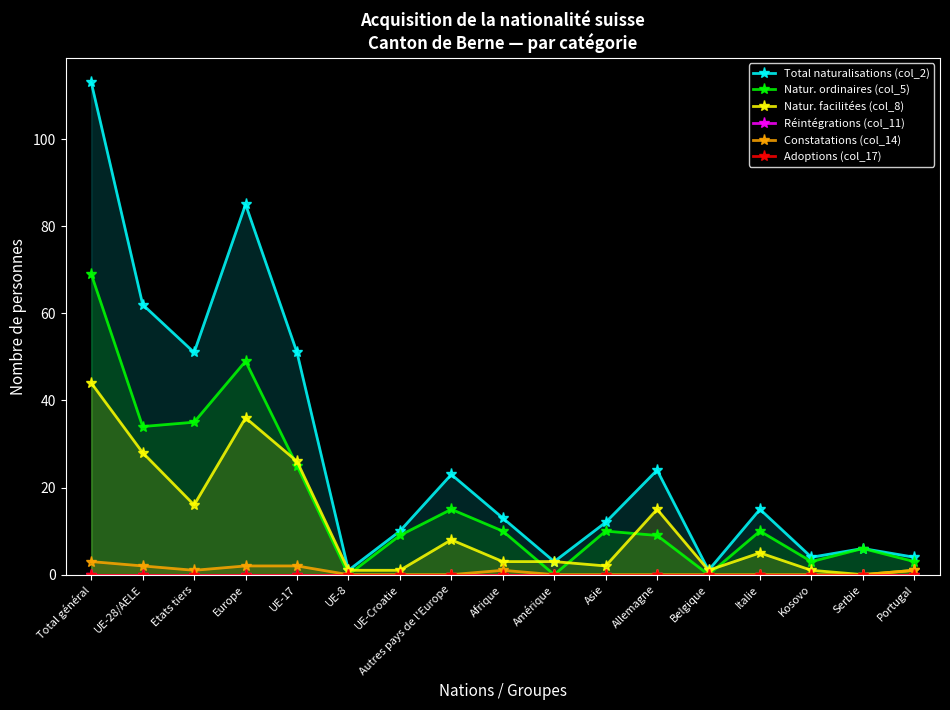

What is the lowest value of the Total naturalisations (col_2) series?

1